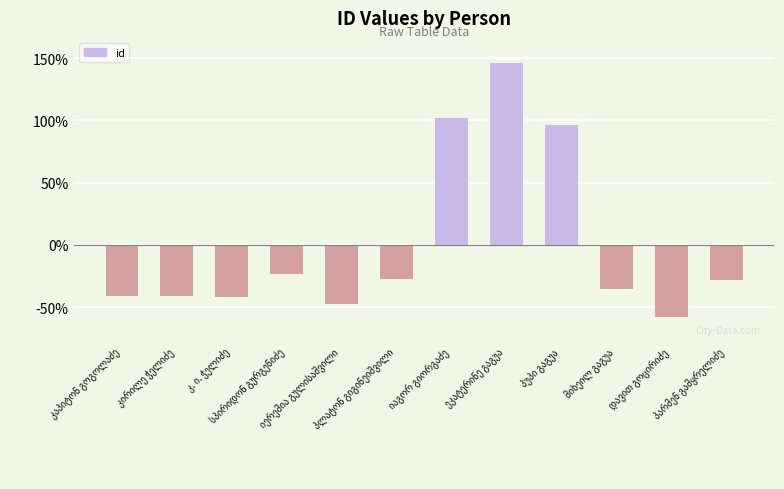

What is the value of the 2nd bar from the left?

-41.5